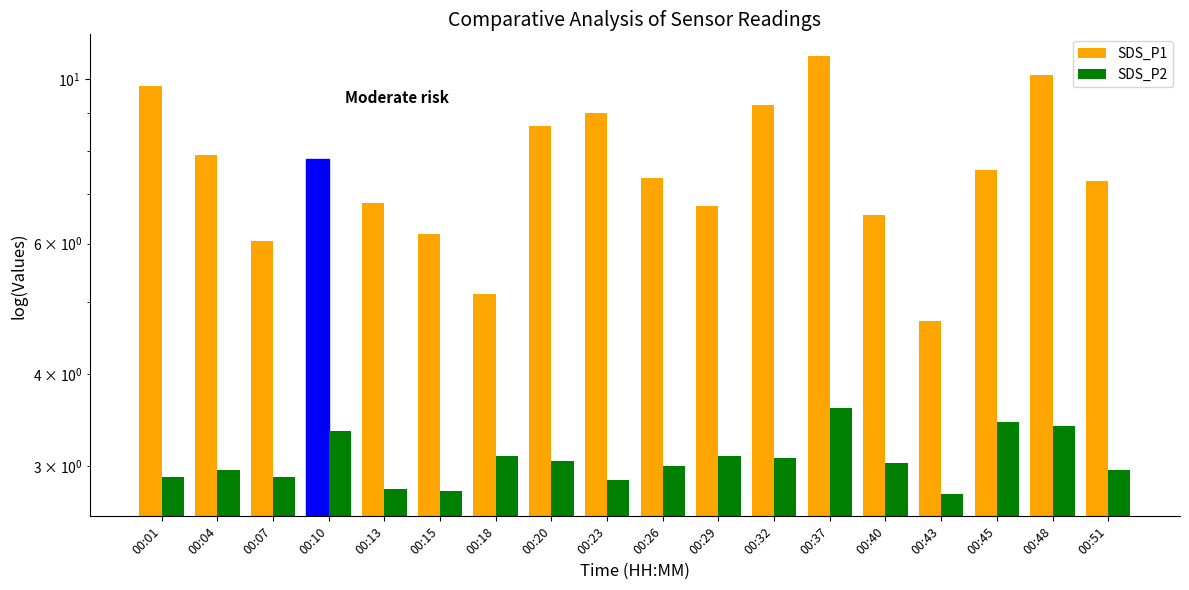

Reading left to right, what are all the values shown in this chart?

SDS_P1: 9.8	7.9	6.0	7.8	6.8	6.2	5.1	8.7	9.0	7.3	6.8	9.2	10.8	6.5	4.7	7.5	10.2	7.3
SDS_P2: 2.9	3.0	2.9	3.4	2.8	2.8	3.1	3.0	2.9	3.0	3.1	3.1	3.6	3.0	2.8	3.5	3.4	3.0